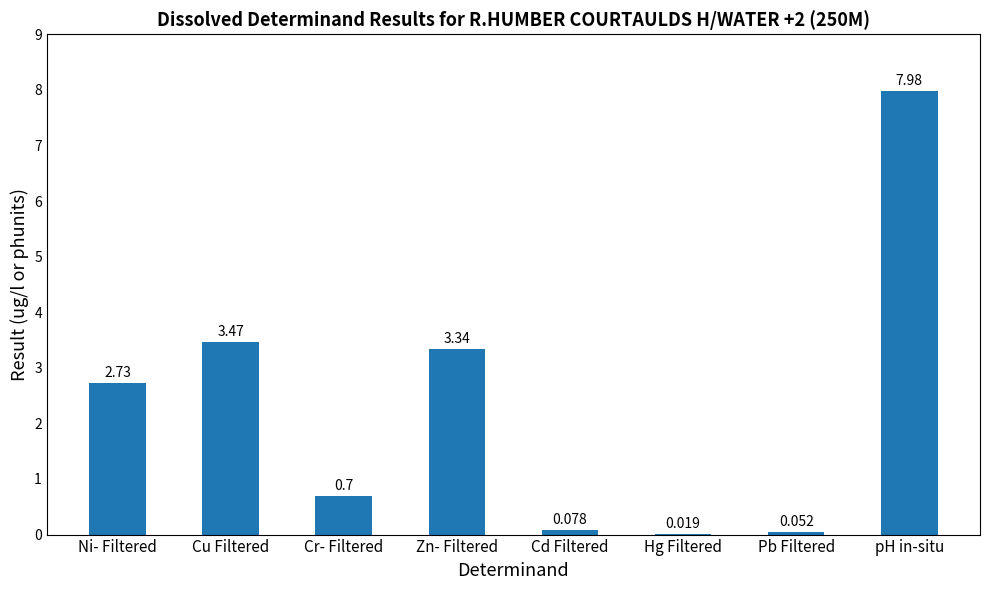

The value at Cr- Filtered is 1.1. True or false?

False